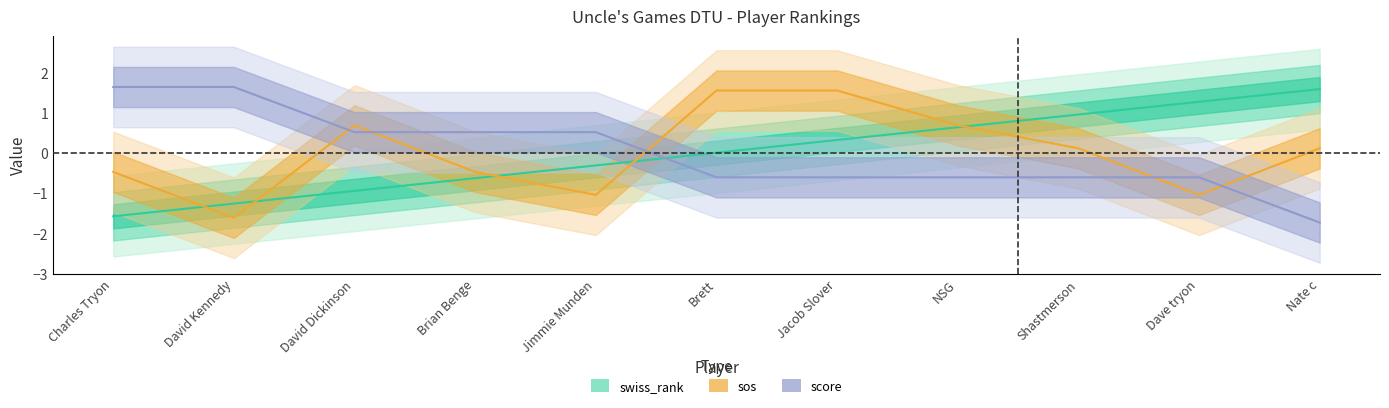

At which category is the sum across all series the highest?

Jacob Slover